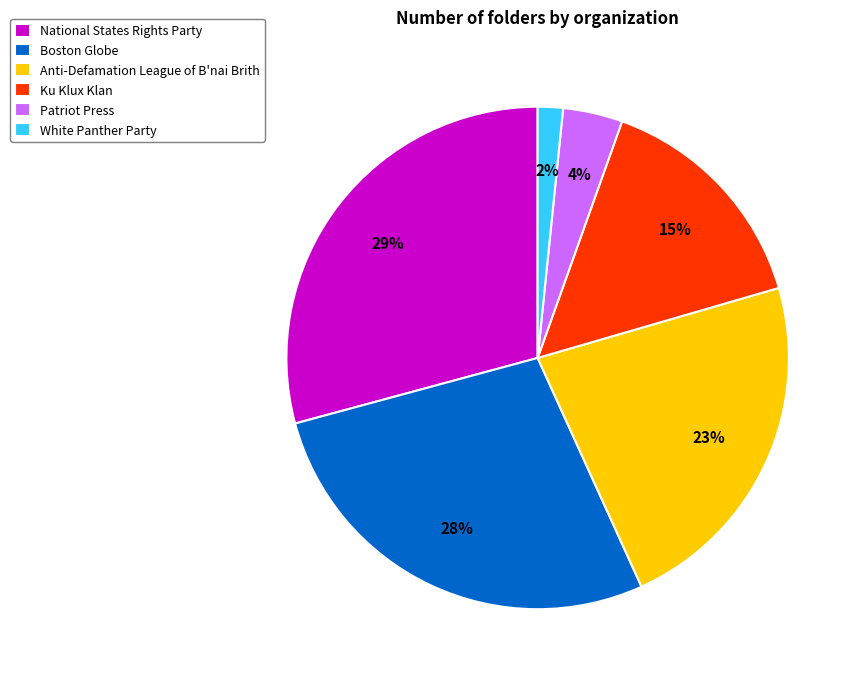

Is the sum of White Panther Party and Anti-Defamation League of B'nai Brith greater than half?

No